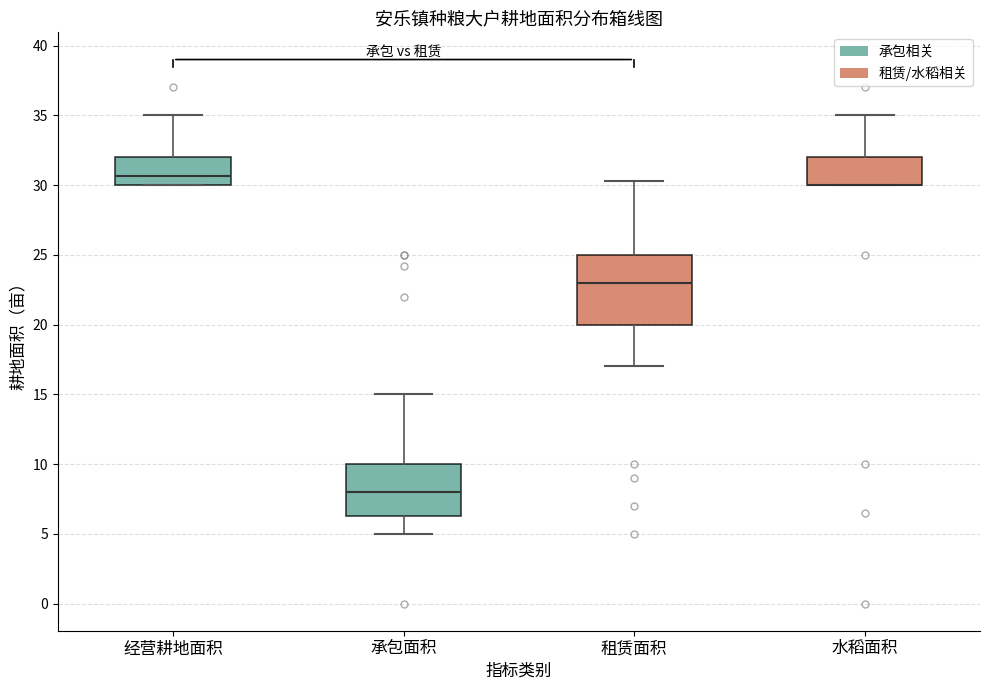

Reading left to right, transcribe this box plot: for each box, give where its median line is, the range the box spans, and where its two whiskers end, as read against the y-axis. The values are not printed on the chart, so give them approximately, as read against the axis.

经营耕地面积: median 30.5, box 30.0 to 32.0, whiskers 30.0 to 35.0
承包面积: median 8.0, box 6.5 to 10.0, whiskers 5.0 to 15.0
租赁面积: median 23.0, box 20.0 to 25.0, whiskers 17.0 to 30.5
水稻面积: median 30.0 (drawn on the box's lower edge), box 30.0 to 32.0, whiskers 30.0 to 35.0